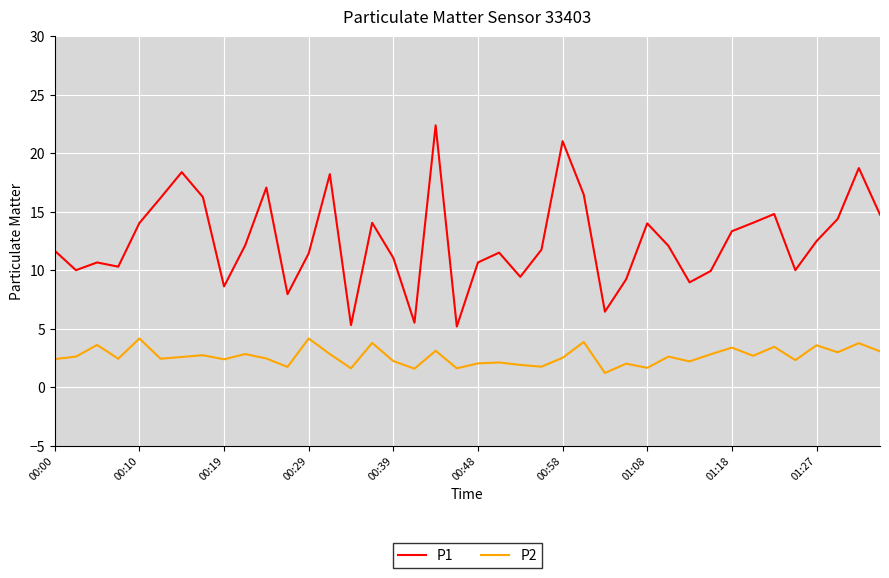

True or false: P2 and P1 cross at least once.

False